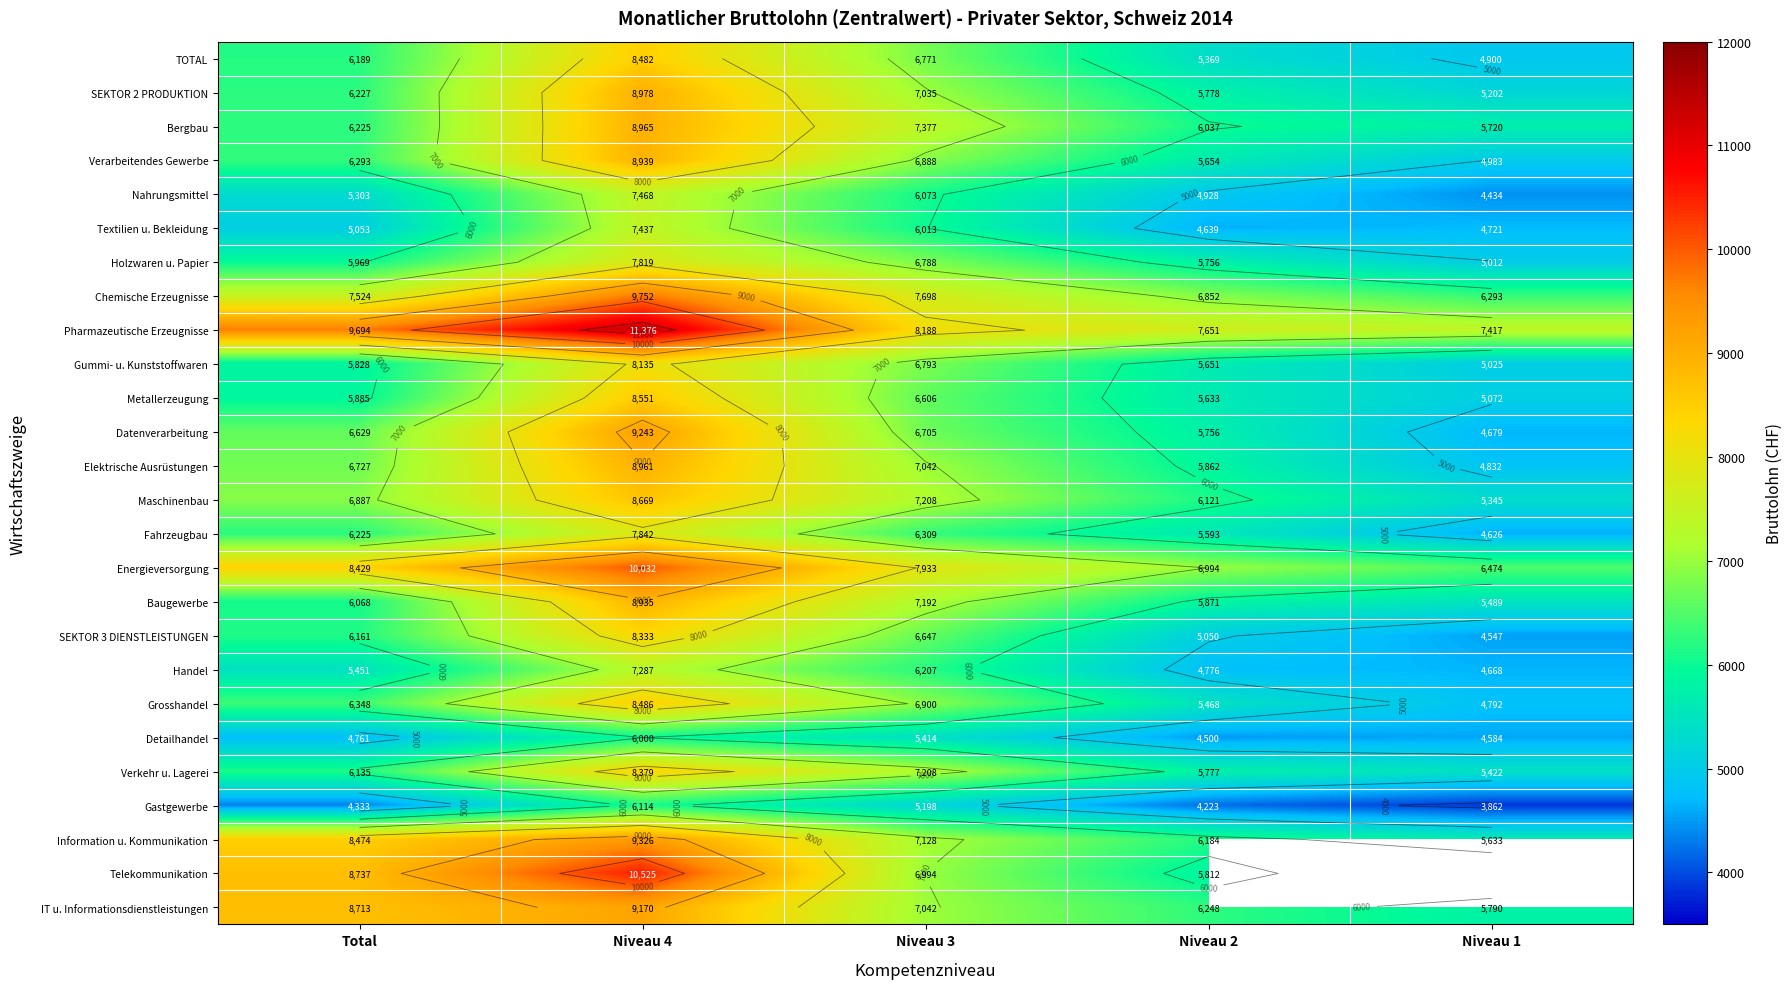

At which label does Gummi- u. Kunststoffwaren reach its peak?

Niveau 4